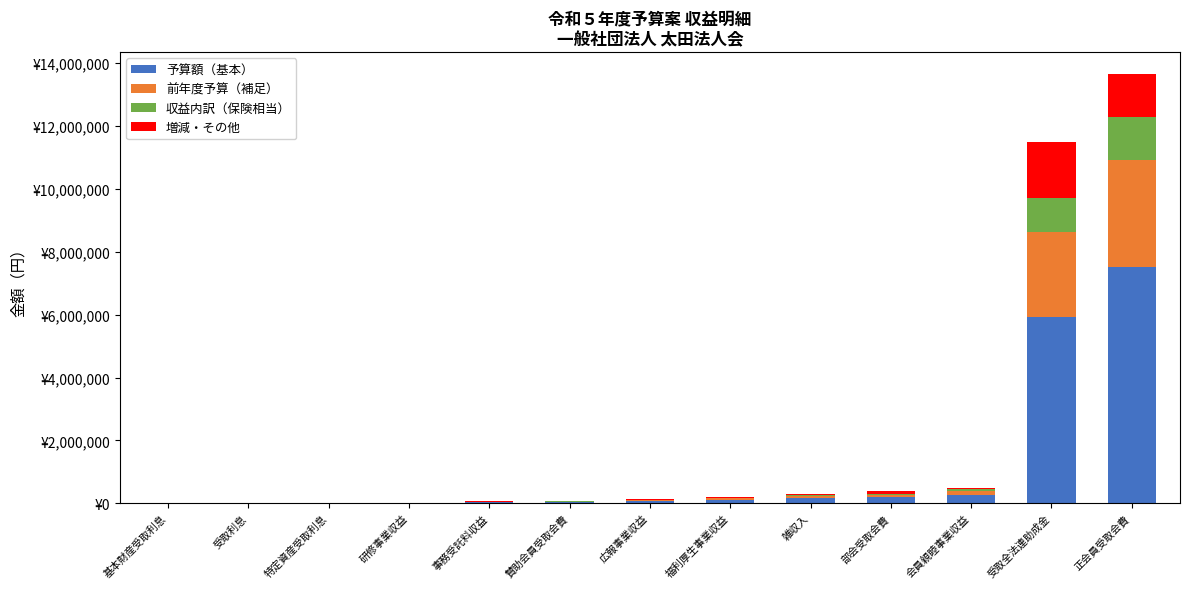

Which has a higher value, 会員親睦事業収益 or 雑収入?

会員親睦事業収益